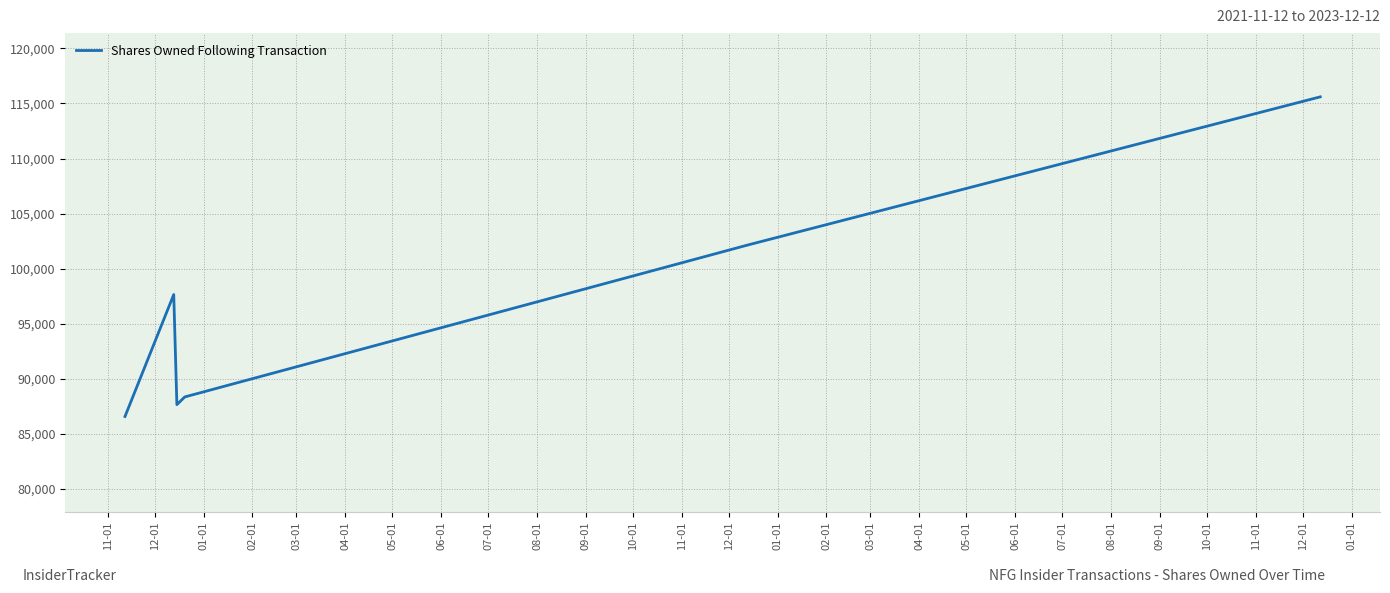

What is the maximum value shown in the chart?

115601